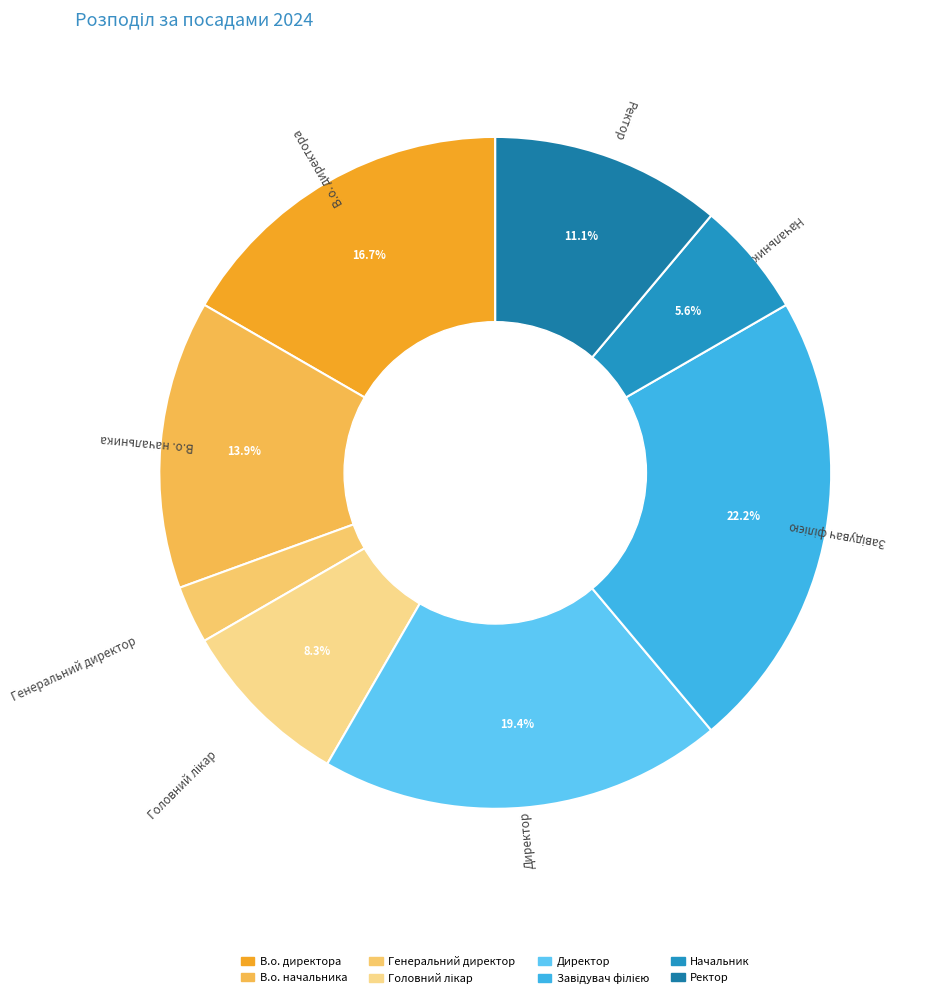

How many segments does this pie chart have?

8